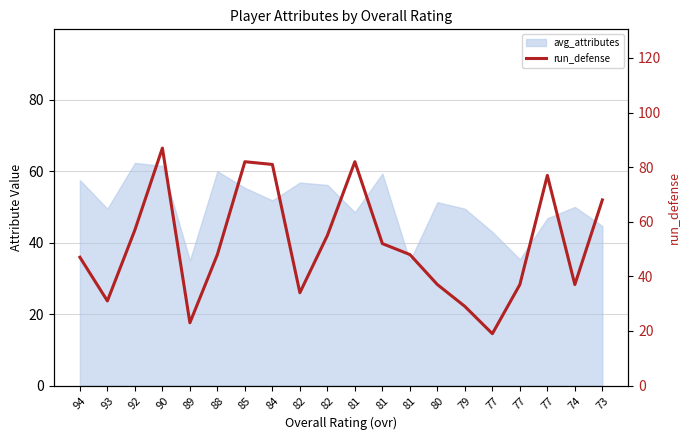

What is the difference between the maximum and minimum values?

68